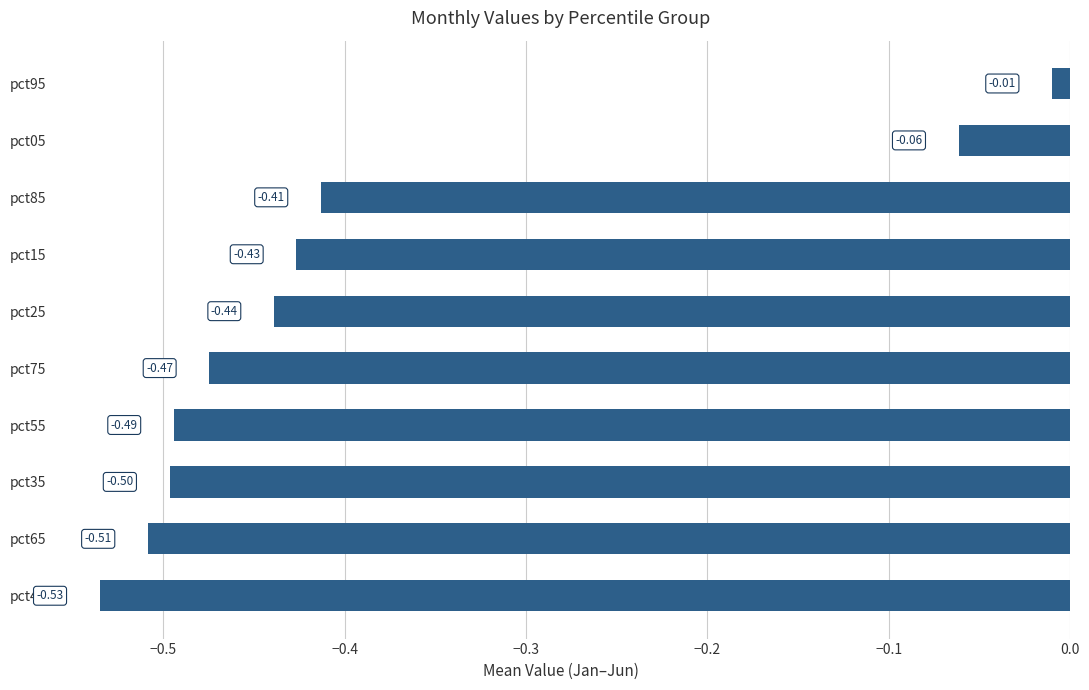

At which category does the chart reach its minimum across all series?

pct45